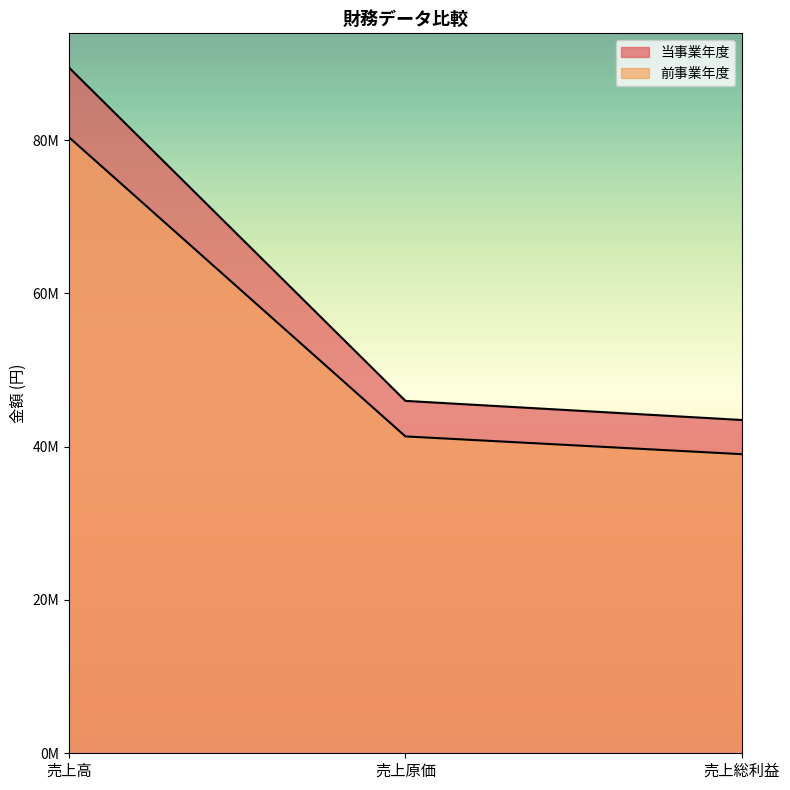

What is the total value across all series at 売上高?

169819875